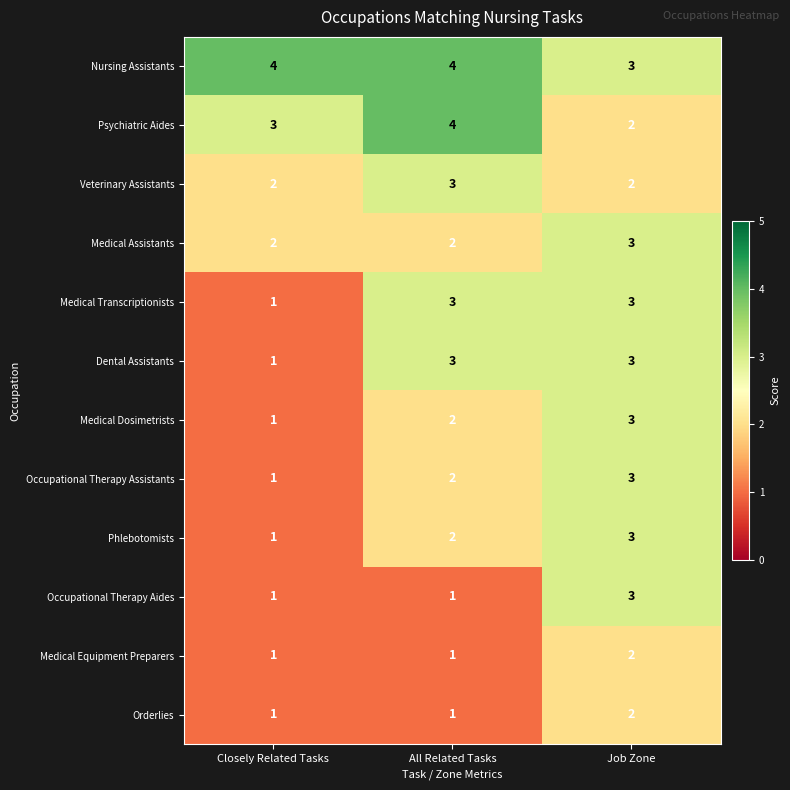

What is the spread (max minus min) of values at Closely Related Tasks?

3